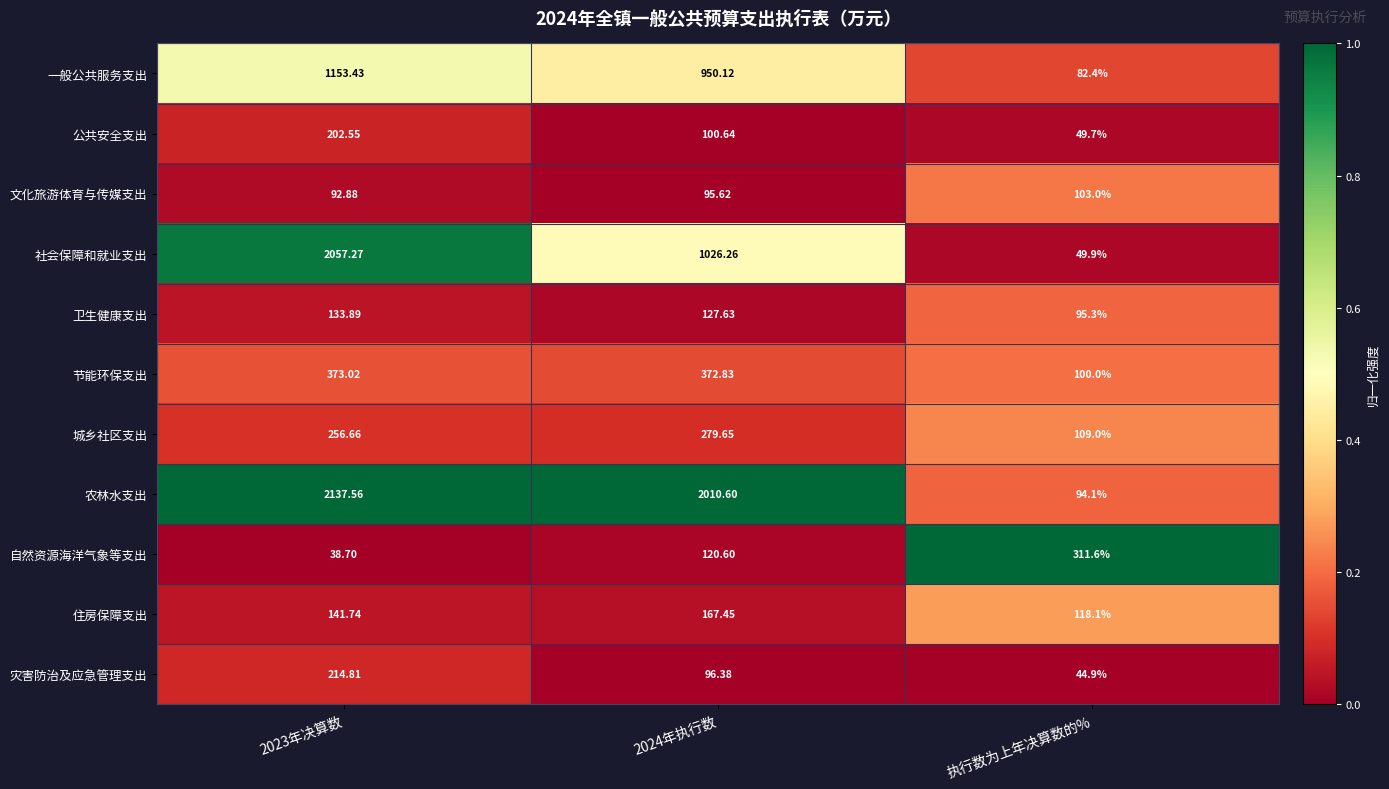

Rank the series by their maximum value, from highest to lowest.

农林水支出, 社会保障和就业支出, 一般公共服务支出, 节能环保支出, 自然资源海洋气象等支出, 城乡社区支出, 灾害防治及应急管理支出, 公共安全支出, 住房保障支出, 卫生健康支出, 文化旅游体育与传媒支出